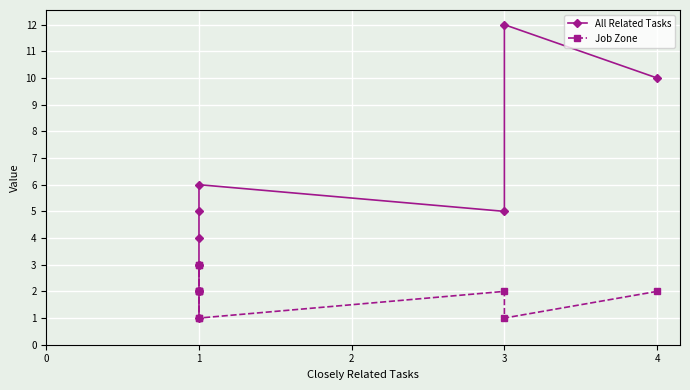

What is the average value of the Job Zone series?

2